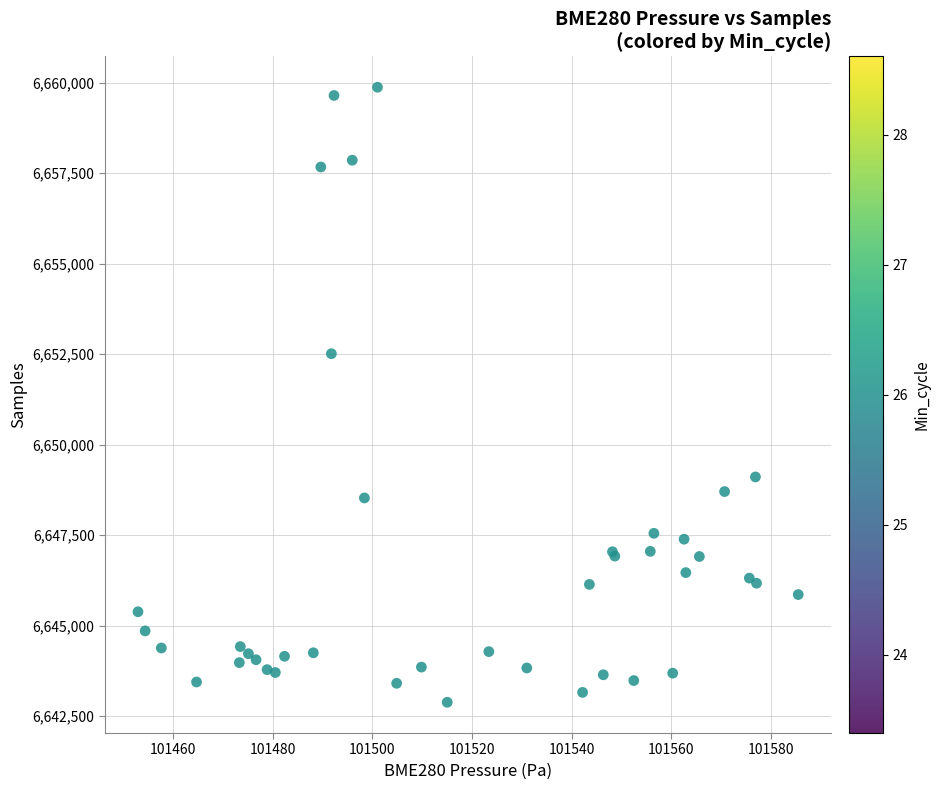

What Y value in the scatter plot is closest to 6651378?

6652512